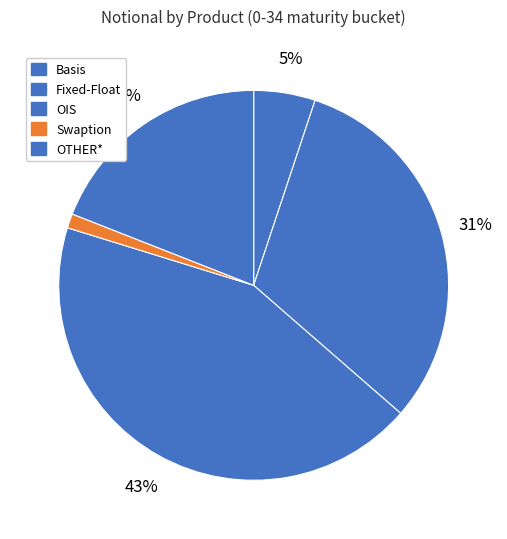

Is it true that Basis is 19% of the pie?

False